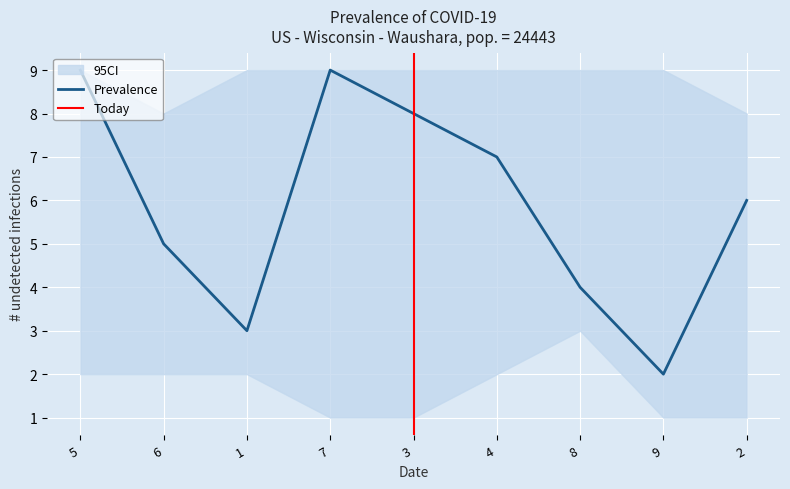

Which category has the lowest value in the Prevalence series?

9